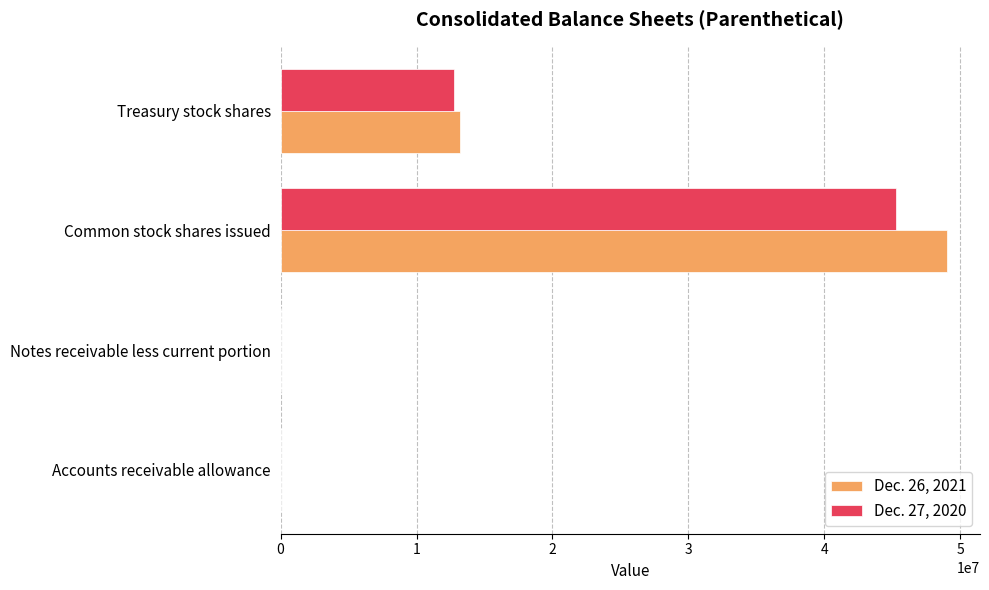

Which series has the largest total across all categories?

Dec. 26, 2021